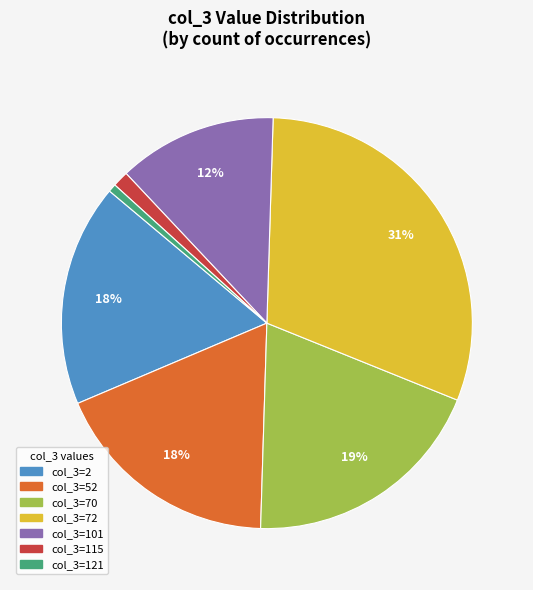

To the nearest percent, what is the average slice percentage?

14%